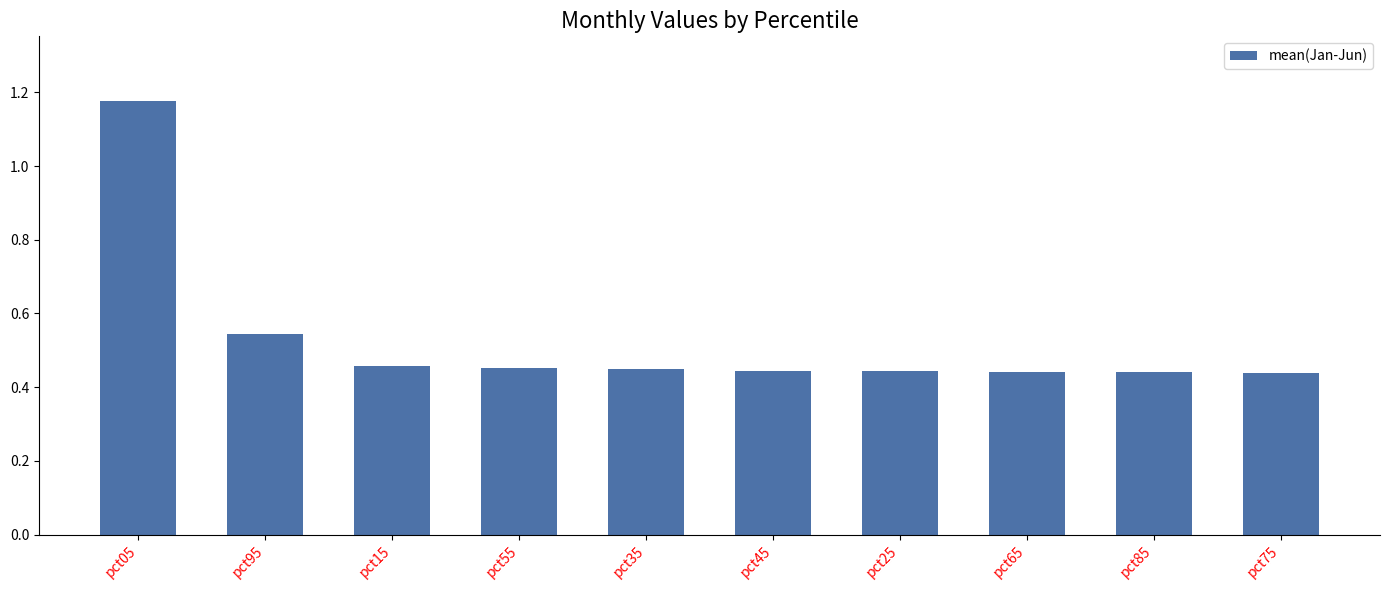

At which category does the chart reach its peak across all series?

pct05